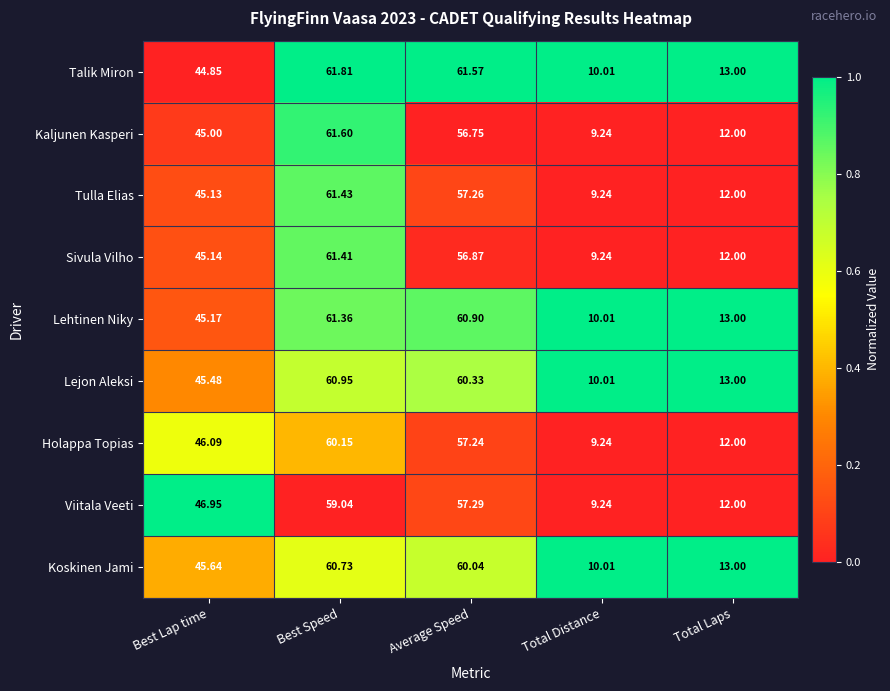

List the series in order of their peak value, highest first.

Talik Miron, Kaljunen Kasperi, Tulla Elias, Sivula Vilho, Lehtinen Niky, Lejon Aleksi, Koskinen Jami, Holappa Topias, Viitala Veeti